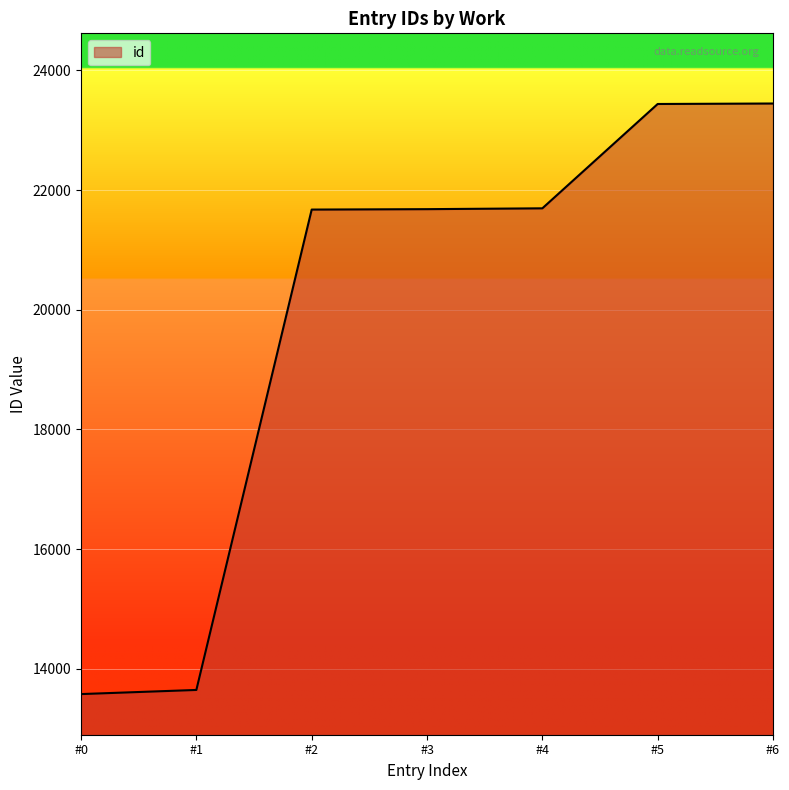

How many values are below 21681?

3